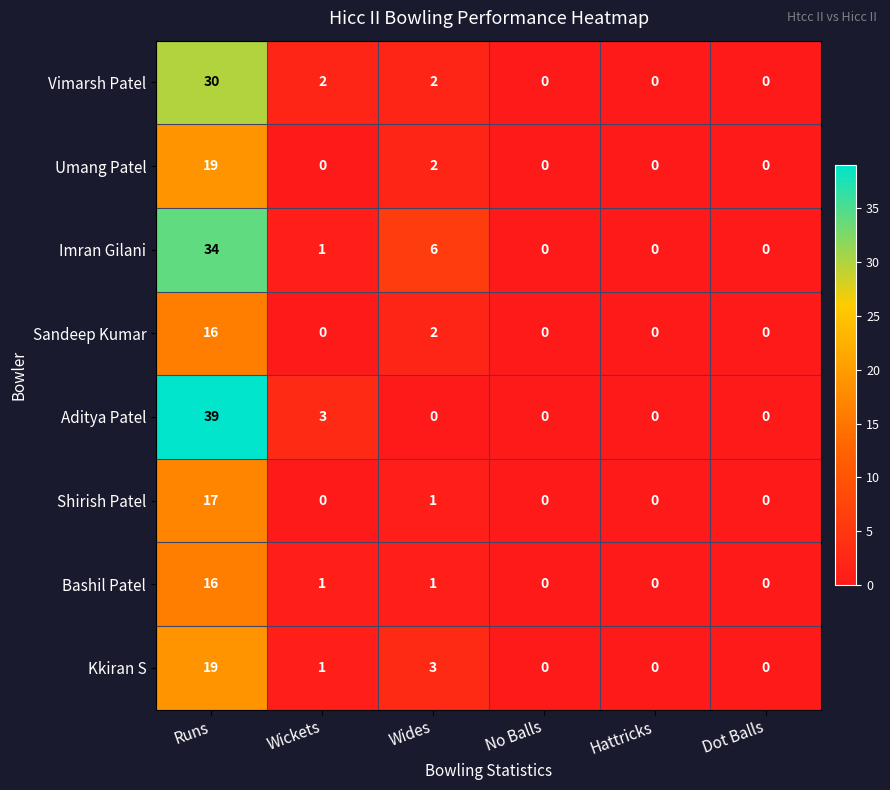

At how many categories does at least one series exceed 16?

1